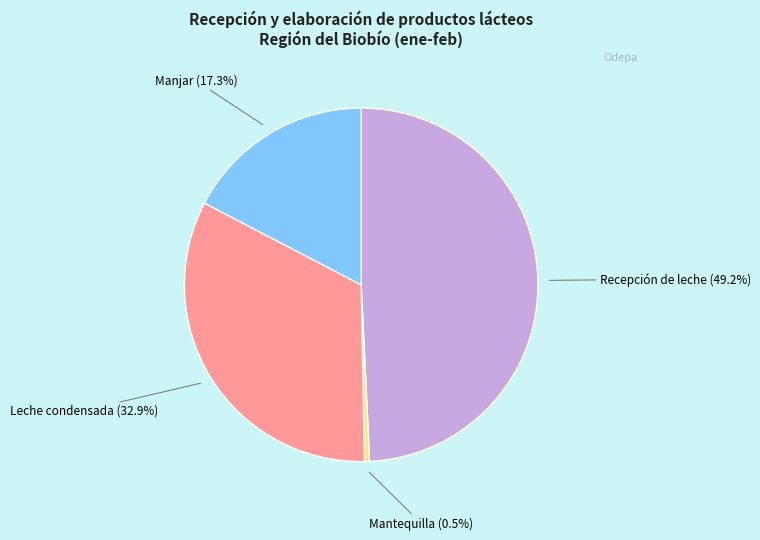

Does any single category account for the majority?

No